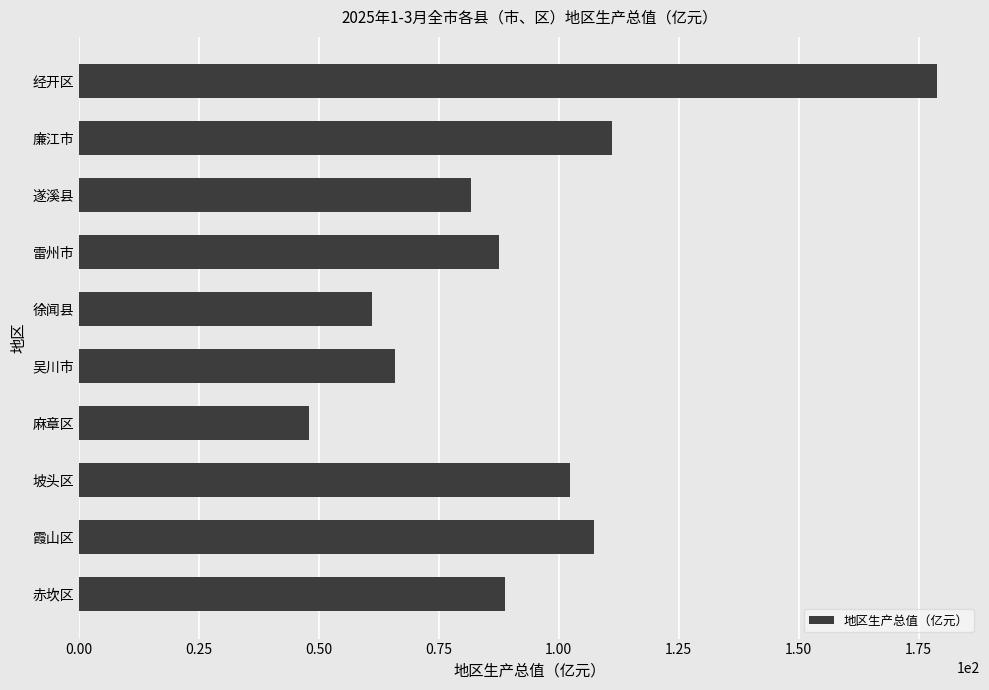

Between 徐闻县 and 廉江市, which is larger?

廉江市